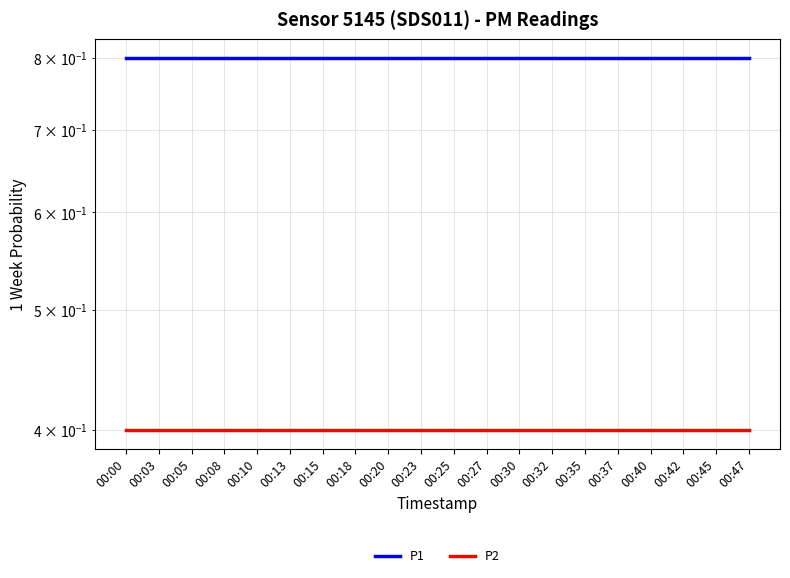

Does the chart have visible grid lines?

Yes